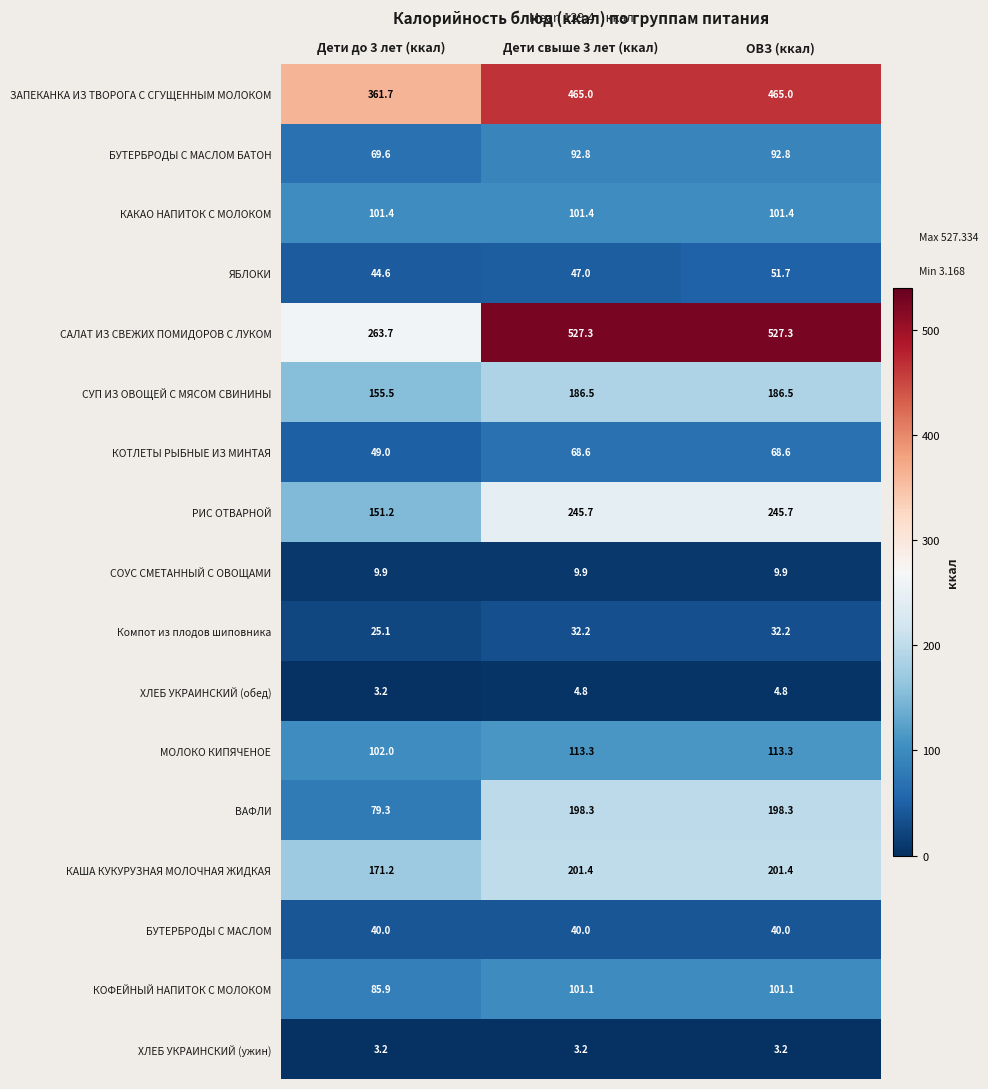

Rank the series by their maximum value, from highest to lowest.

САЛАТ ИЗ СВЕЖИХ ПОМИДОРОВ С ЛУКОМ, ЗАПЕКАНКА ИЗ ТВОРОГА С СГУЩЕННЫМ МОЛОКОМ, РИС ОТВАРНОЙ, КАША КУКУРУЗНАЯ МОЛОЧНАЯ ЖИДКАЯ, ВАФЛИ, СУП ИЗ ОВОЩЕЙ С МЯСОМ СВИНИНЫ, МОЛОКО КИПЯЧЕНОЕ, КАКАО НАПИТОК С МОЛОКОМ, КОФЕЙНЫЙ НАПИТОК С МОЛОКОМ, БУТЕРБРОДЫ С МАСЛОМ БАТОН, КОТЛЕТЫ РЫБНЫЕ ИЗ МИНТАЯ, ЯБЛОКИ, БУТЕРБРОДЫ С МАСЛОМ, Компот из плодов шиповника, СОУС СМЕТАННЫЙ С ОВОЩАМИ, ХЛЕБ УКРАИНСКИЙ (обед), ХЛЕБ УКРАИНСКИЙ (ужин)